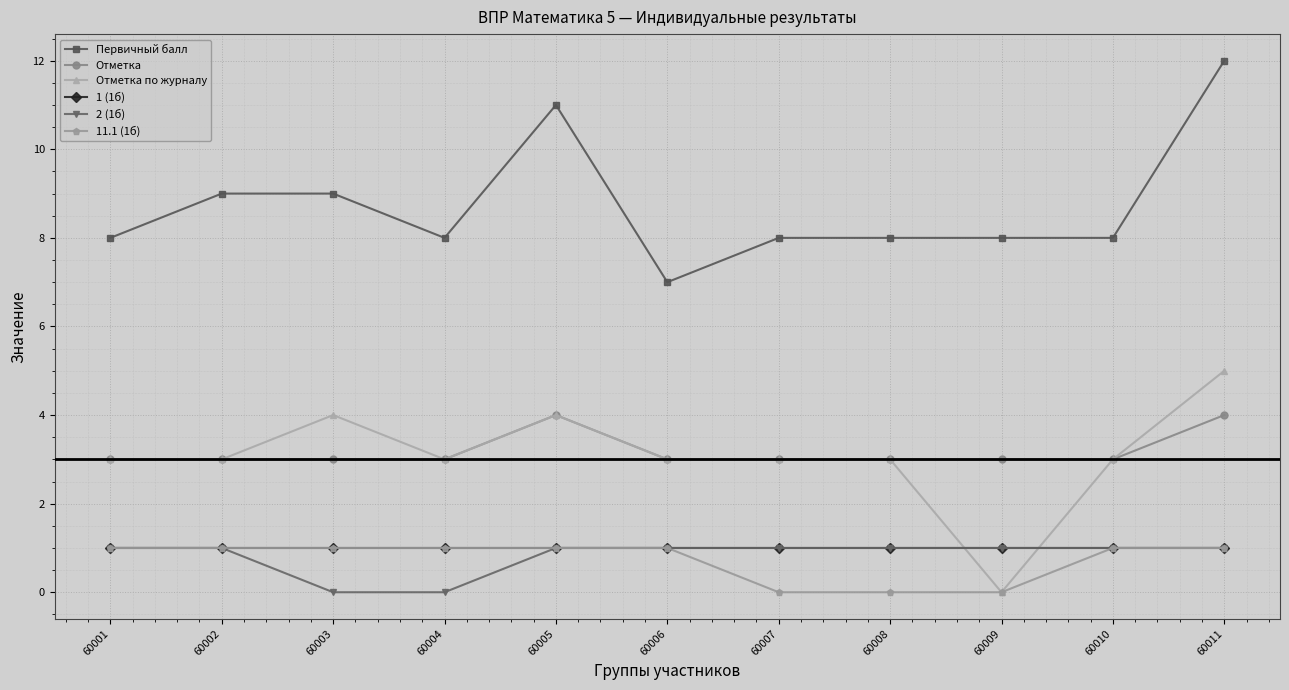

What is the greatest value displayed?

12